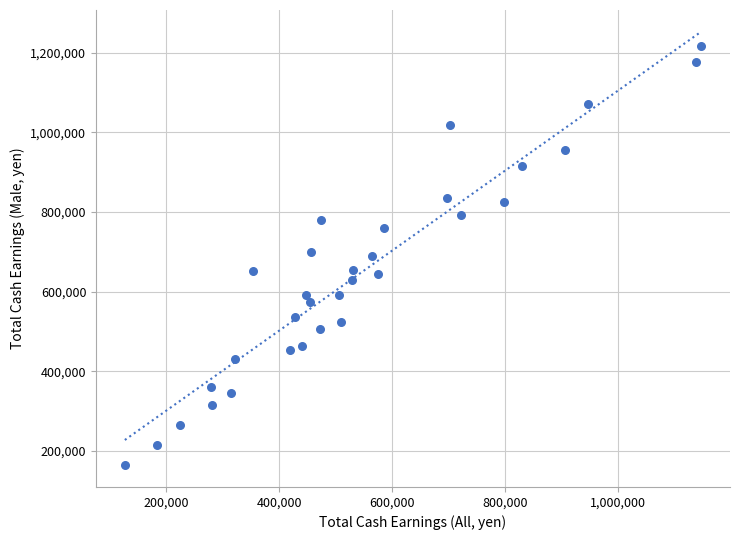

What is the range of Y values (max minus min)?

1053417